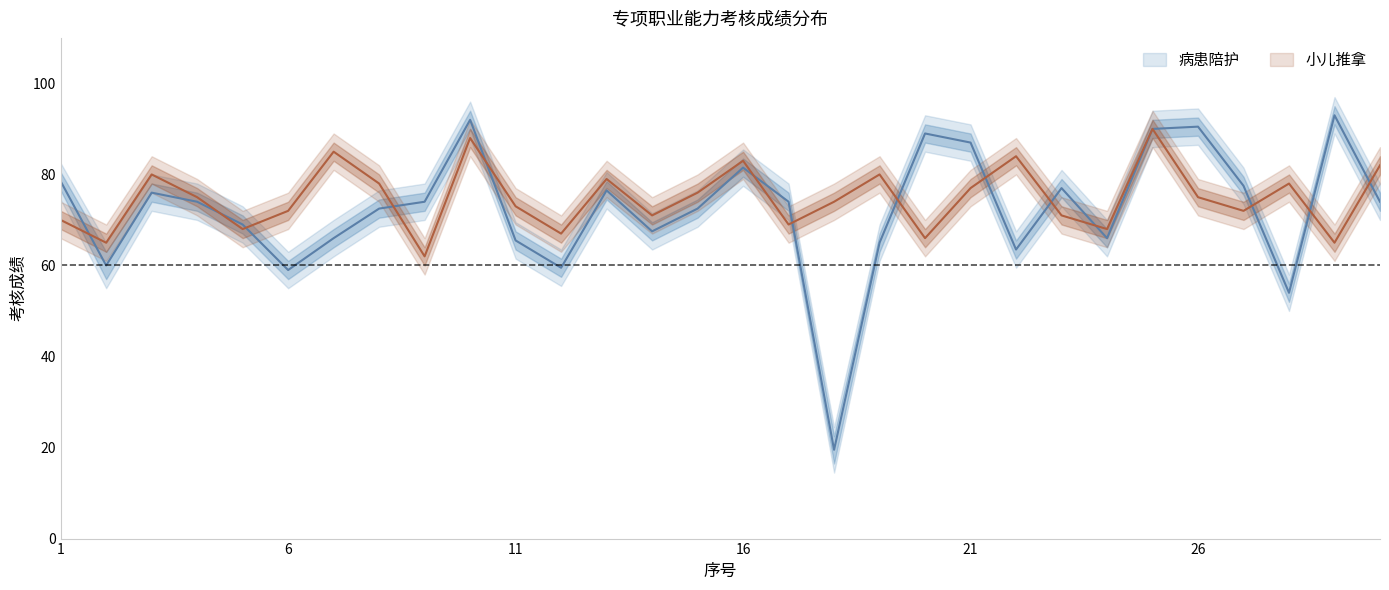

How many interior local valleys does the 小儿推拿_lower series have?

10